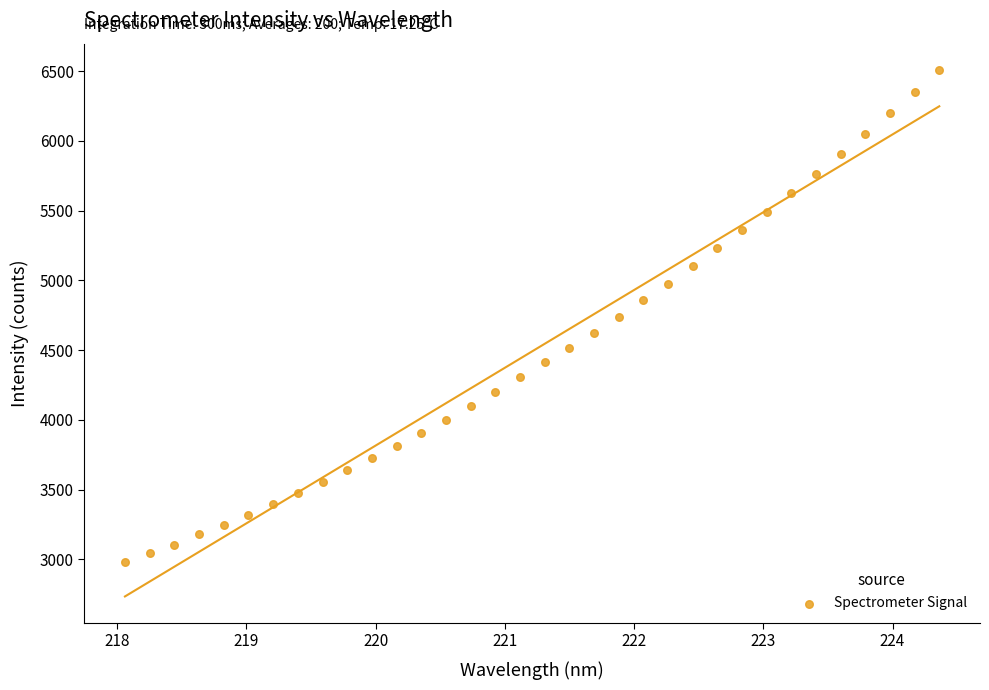

What is the range of X values (max minus min)?

6.3